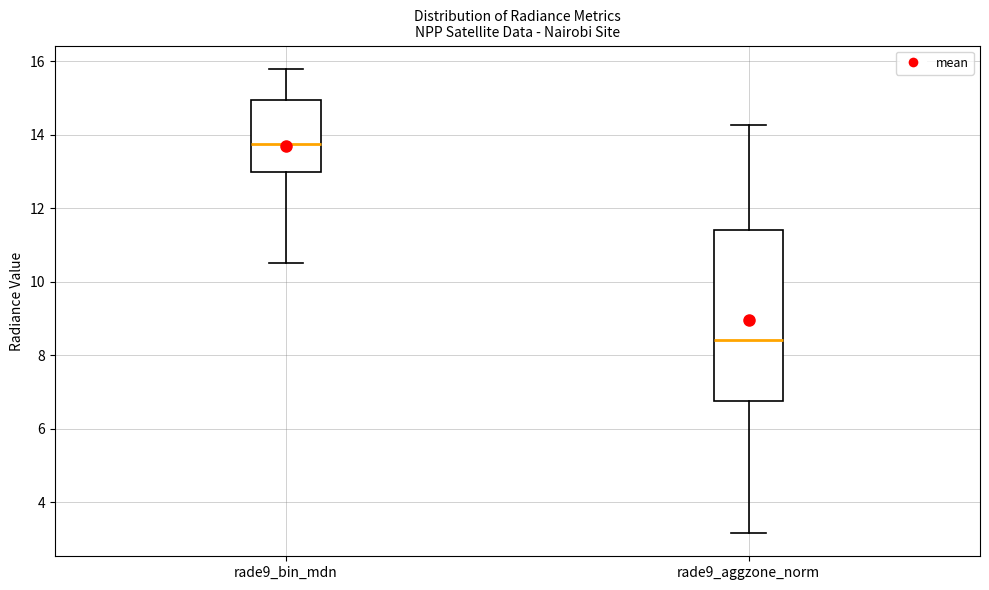

Reading left to right, read every box against the y-axis: the position of its median line, the range the box covers, and the ends of its whiskers. The values are not printed on the chart, so give them approximately, as read against the axis.

rade9_bin_mdn: median 13.8, box 13.0 to 15.0, whiskers 10.4 to 15.8
rade9_aggzone_norm: median 8.4, box 6.8 to 11.4, whiskers 3.2 to 14.2